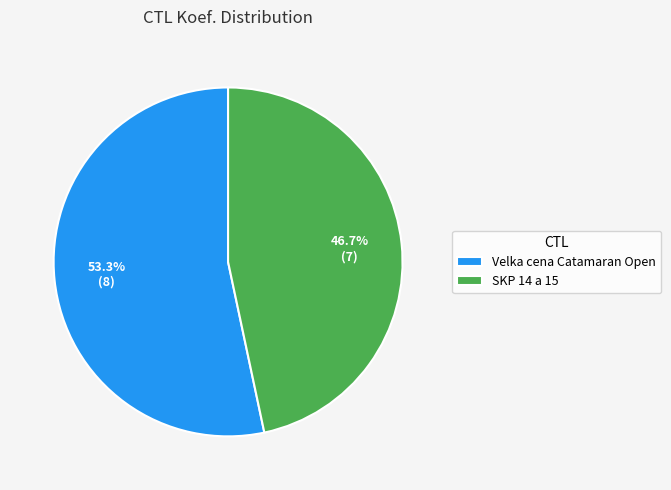

Which has a higher value, SKP 14 a 15 or Velka cena Catamaran Open?

Velka cena Catamaran Open